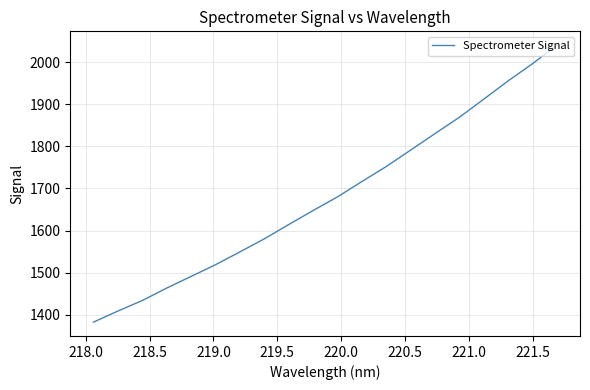

True or false: there are more than 1 points higher than both neighbors.

False